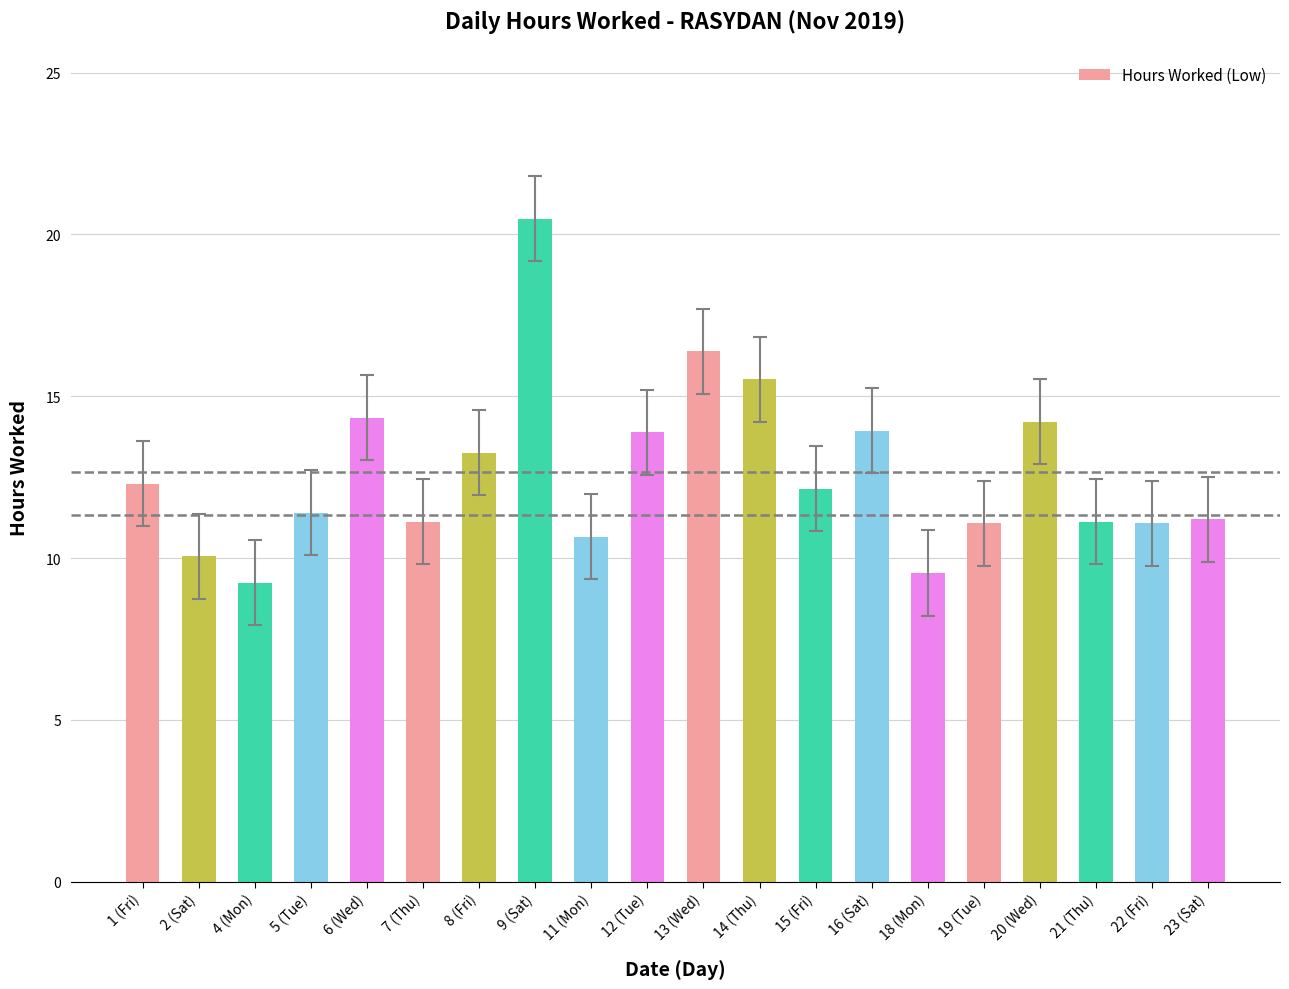

What is the change in value from 11 (Mon) to 19 (Tue)?

+0.4